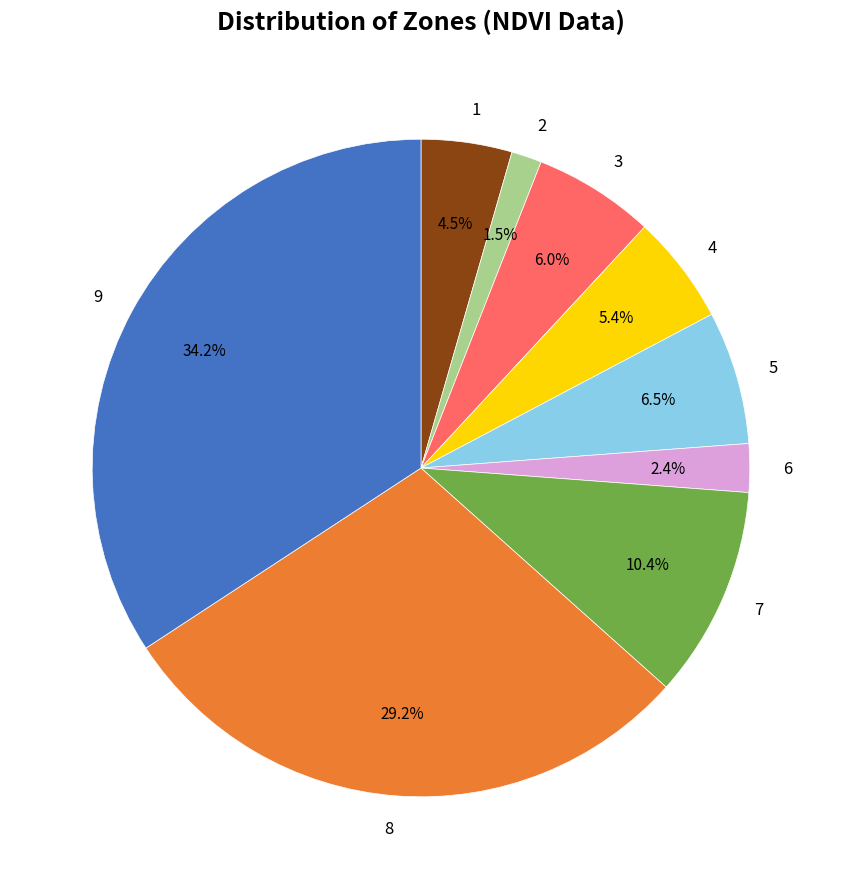

To the nearest percent, what is the difference between the 1 and 2 slice percentages?

3%